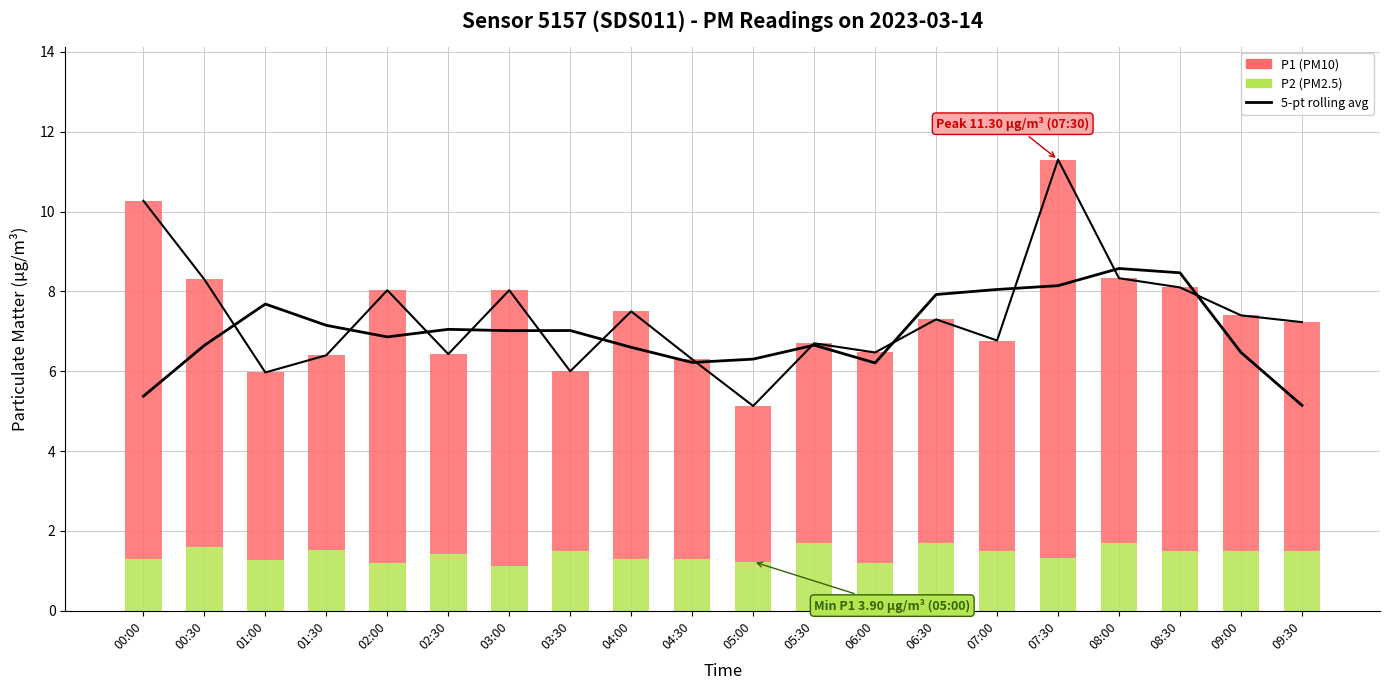

What is the approximate value of 5-pt rolling average at 09:00?

7.4